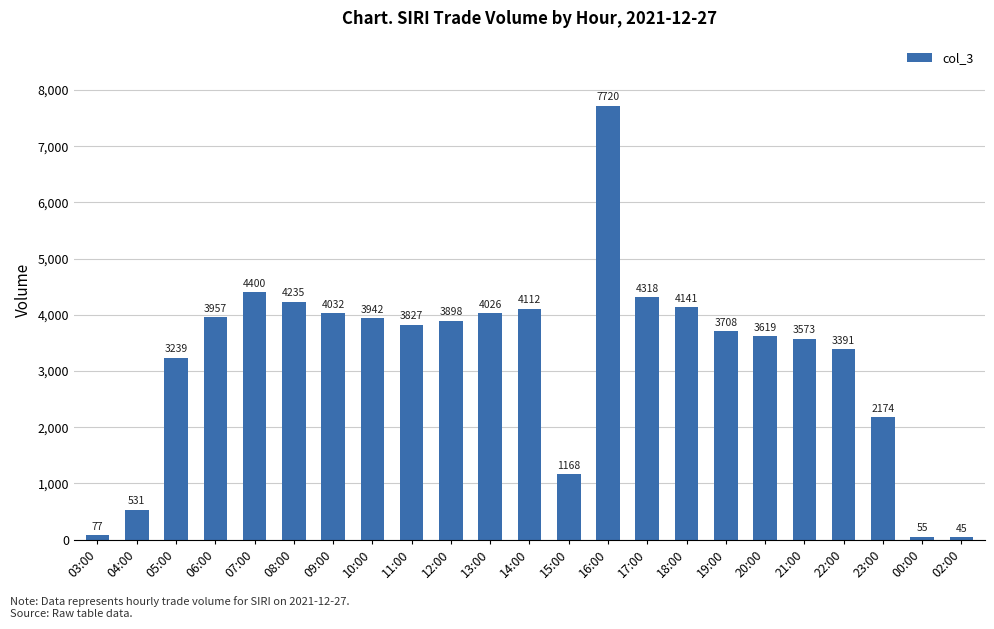

At which label does the data first exceed 3827?

06:00